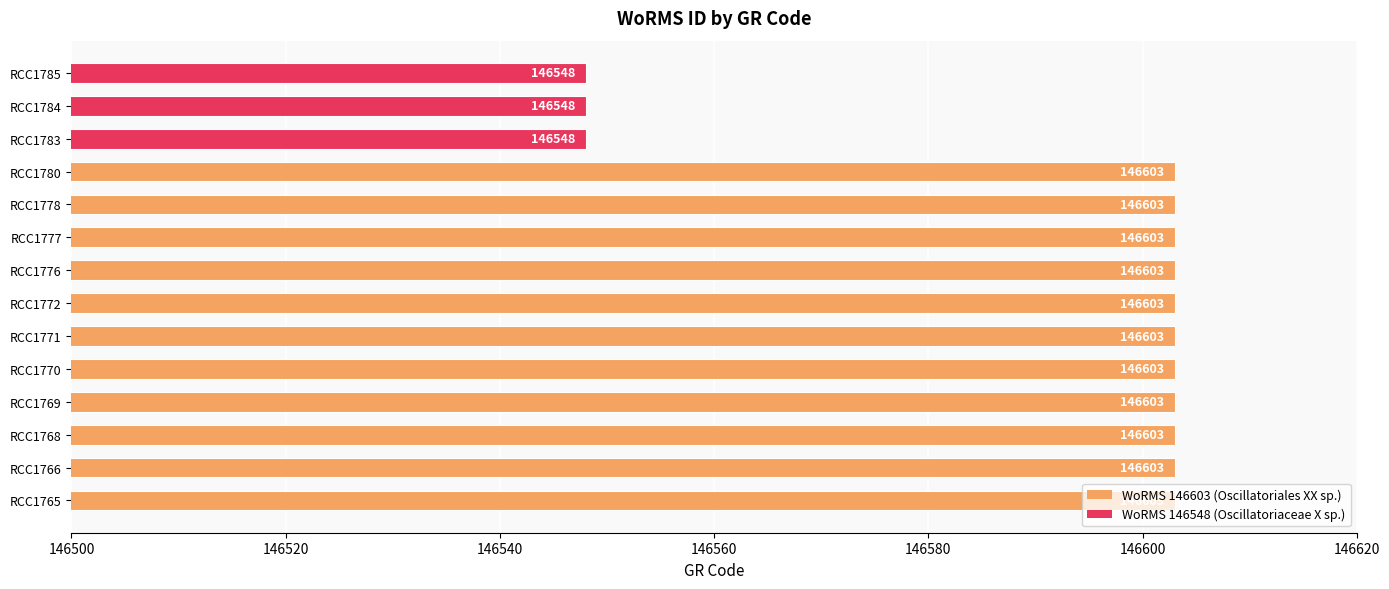

Is it true that the value at RCC1785 is 146548?

True